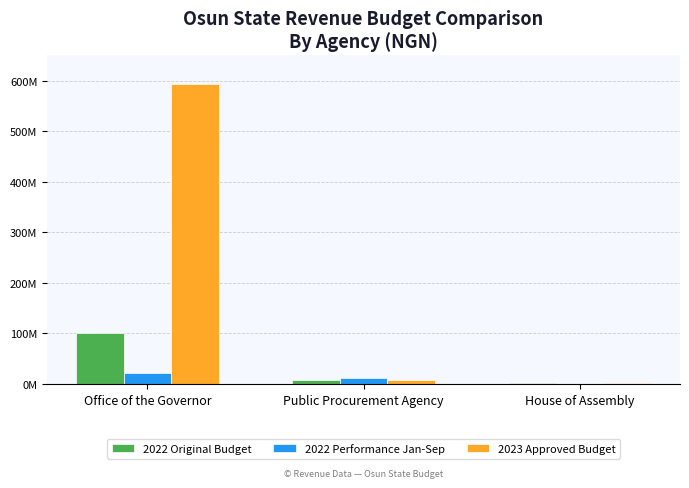

At which label does 2022 Original Budget reach its peak?

Office of the Governor